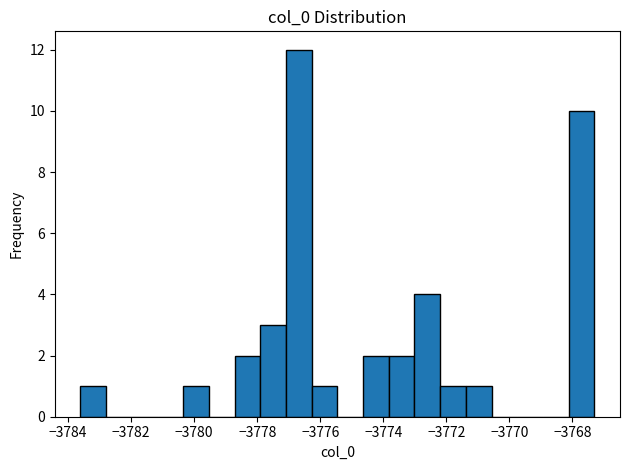

Reading left to right, list every bar in this chart as the range it spans on the x-axis followed by its height. Neither the bar edges nor the heights are printed on the chart, so give them approximately, as read against the axes.

-3783.6 to -3782.8: 1
-3782.8 to -3782.0: 0
-3782.0 to -3781.2: 0
-3781.2 to -3780.4: 0
-3780.4 to -3779.6: 1
-3779.6 to -3778.8: 0
-3778.8 to -3778.0: 2
-3778.0 to -3777.0: 3
-3777.0 to -3776.2: 12
-3776.2 to -3775.4: 1
-3775.4 to -3774.6: 0
-3774.6 to -3773.8: 2
-3773.8 to -3773.0: 2
-3773.0 to -3772.2: 4
-3772.2 to -3771.4: 1
-3771.4 to -3770.6: 1
-3770.6 to -3769.8: 0
-3769.8 to -3769.0: 0
-3769.0 to -3768.2: 0
-3768.2 to -3767.4: 10